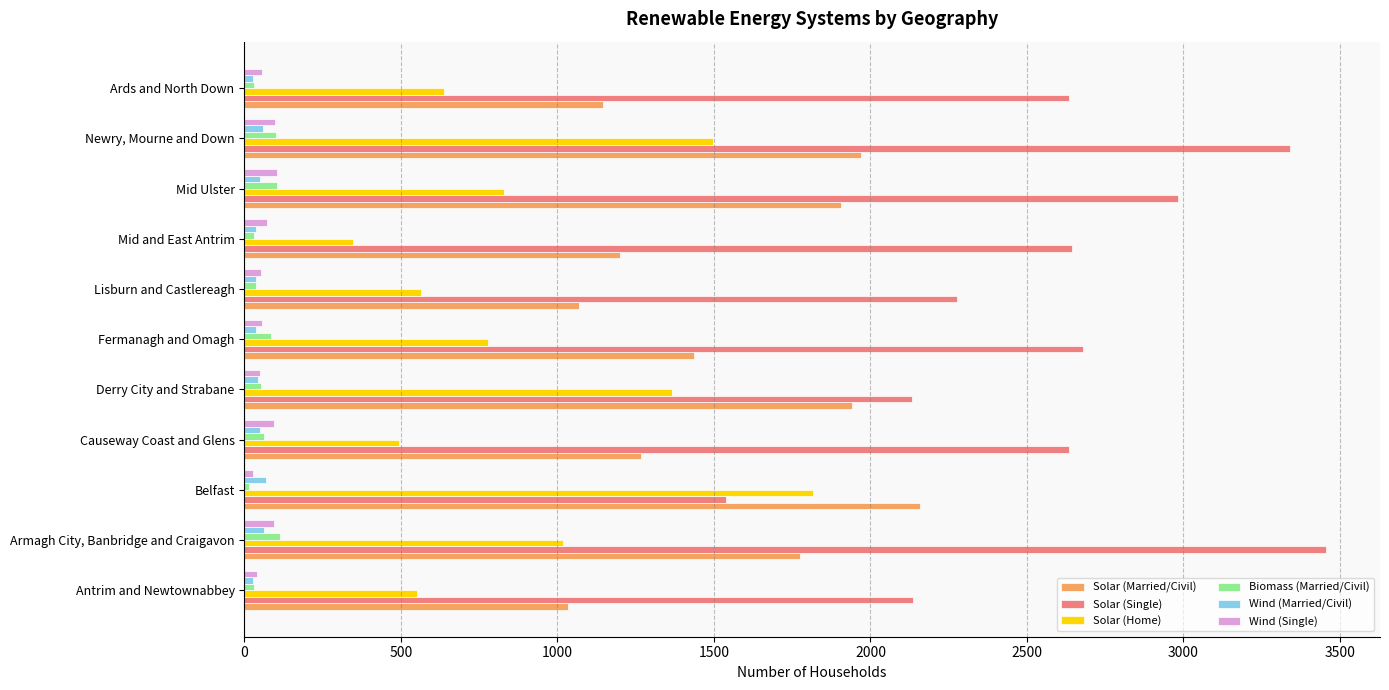

Between Fermanagh and Omagh and Newry, Mourne and Down, which series saw the biggest shift?

Solar (Home)